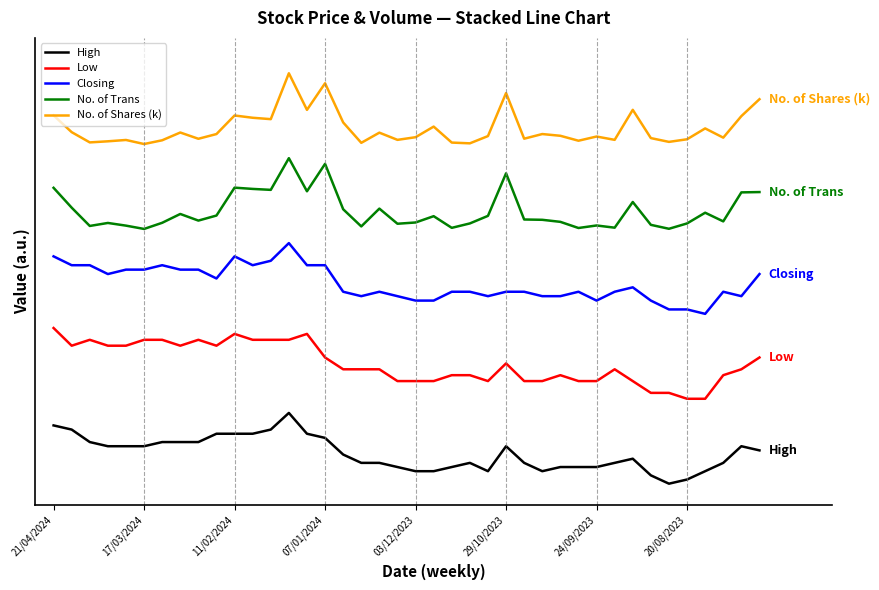

What are all the series names shown in the legend?

High, Low, Closing, No. of Trans, No. of Shares (k)